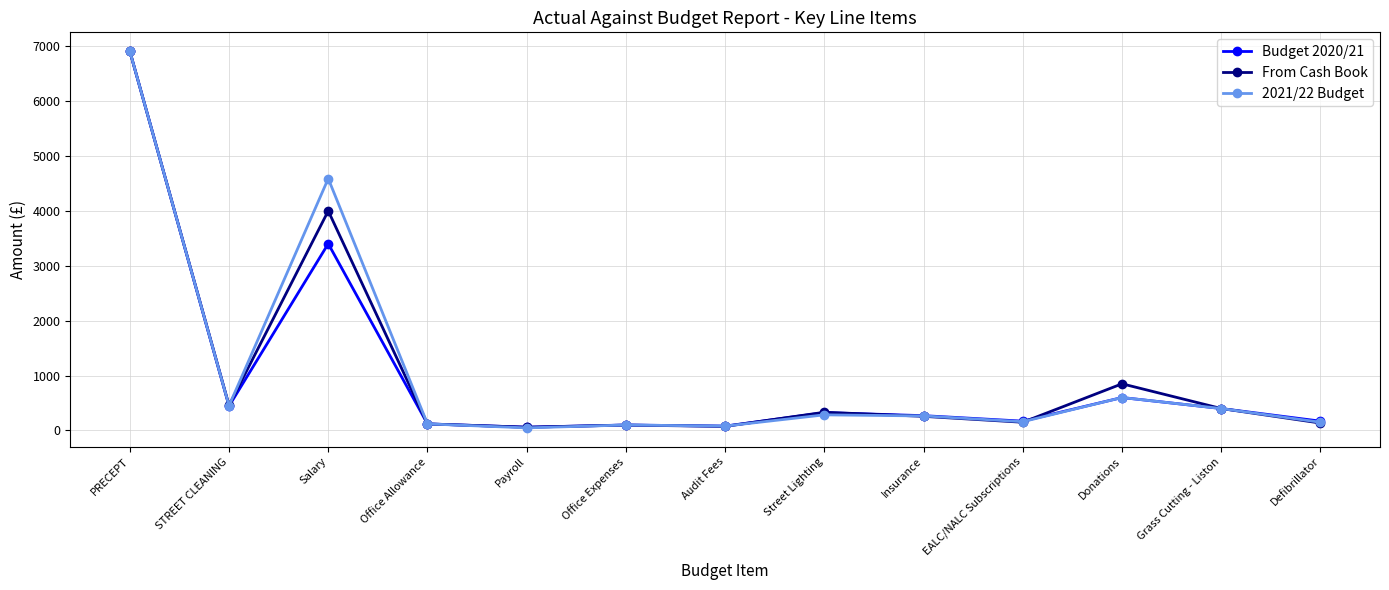

What is the sum of the From Cash Book values at Office Expenses and Grass Cutting - Liston?

498.6